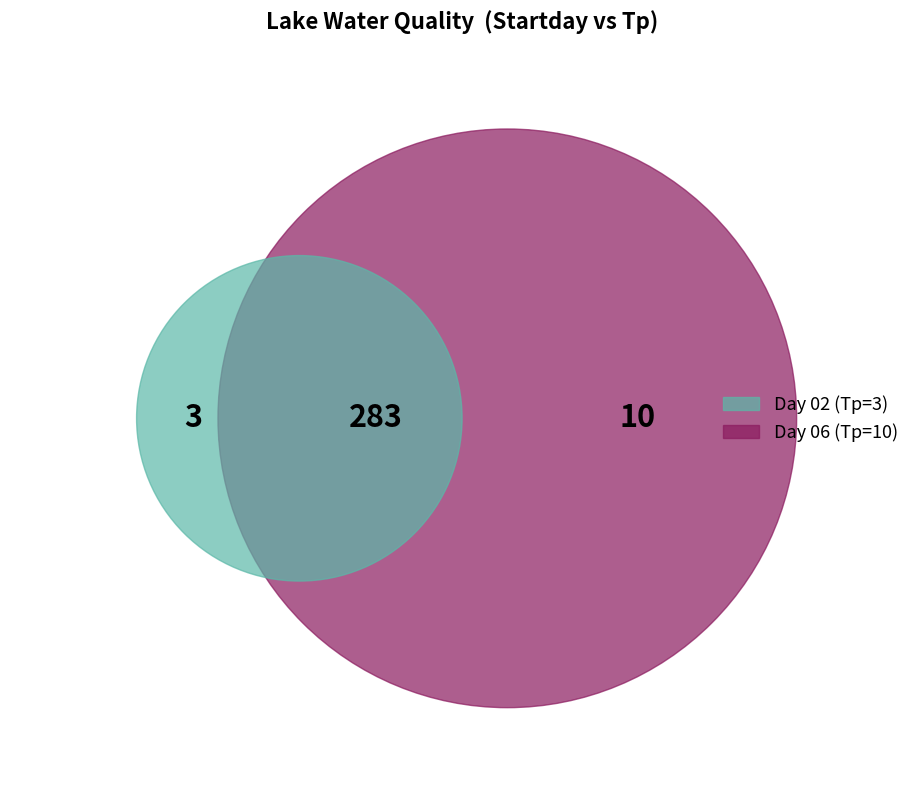

How many slices are in this pie chart?

2